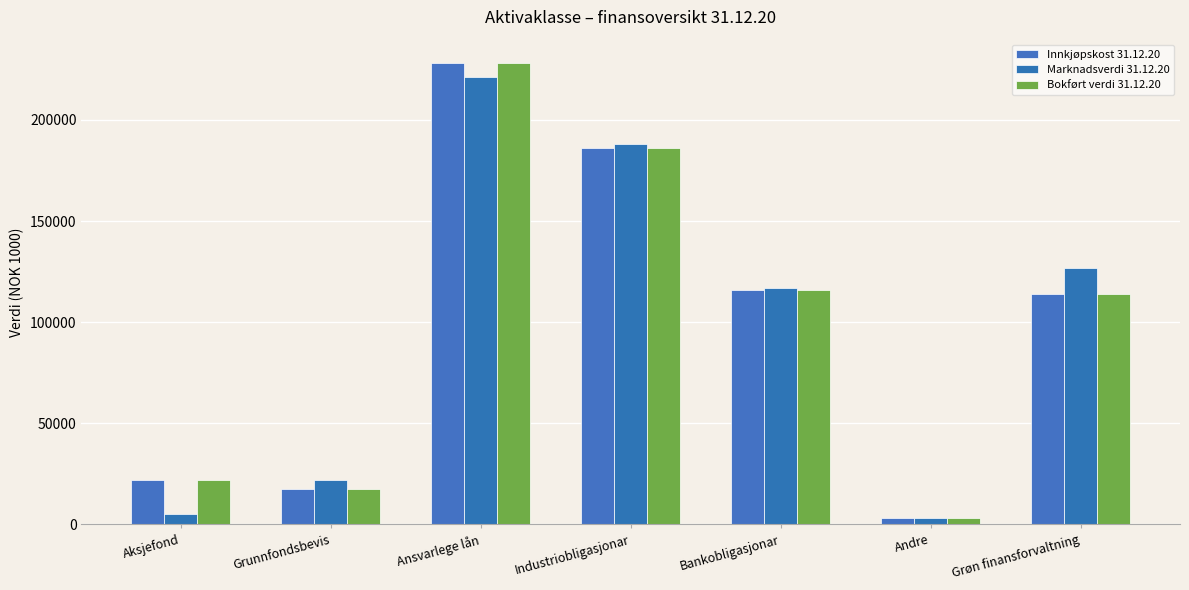

Does the chart contain any negative values?

No